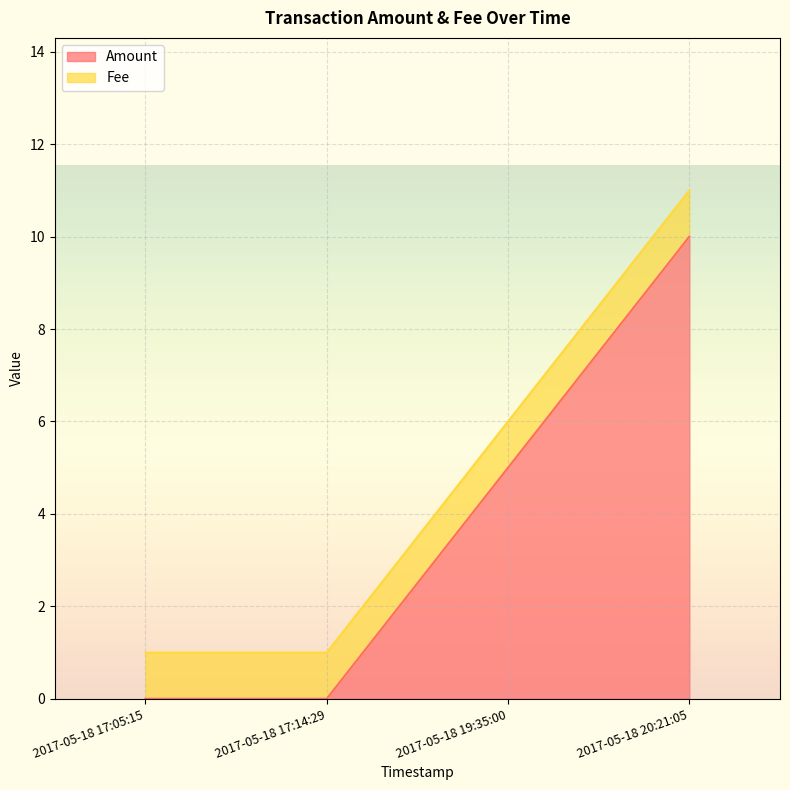

At which category does the chart reach its peak across all series?

2017-05-18 20:21:05